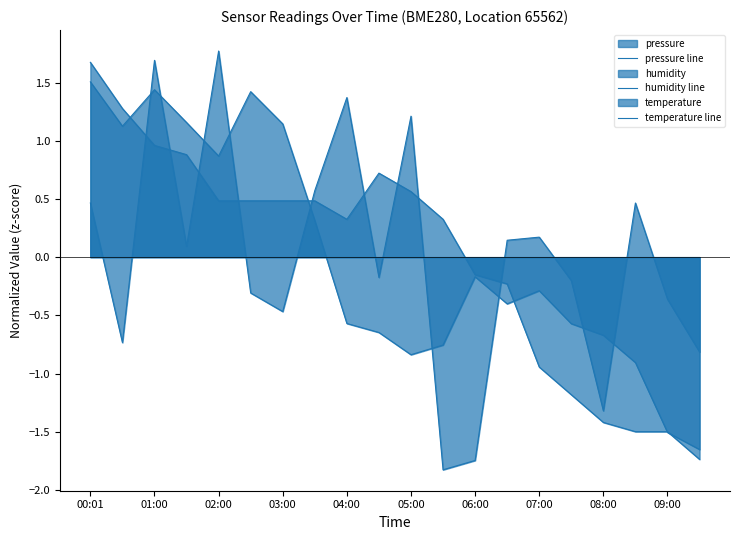

How many intersections are there between pressure line and temperature line?

5